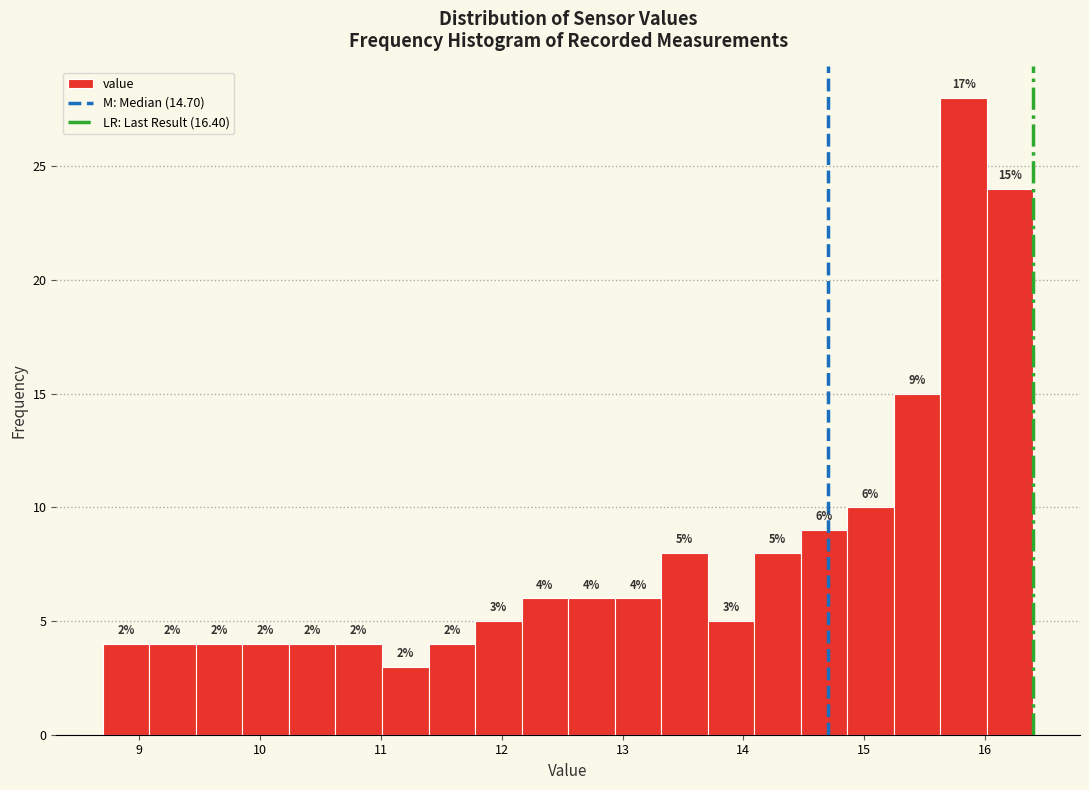

Read against the x-axis, roughly where is the centre of the tallest bar?

15.8